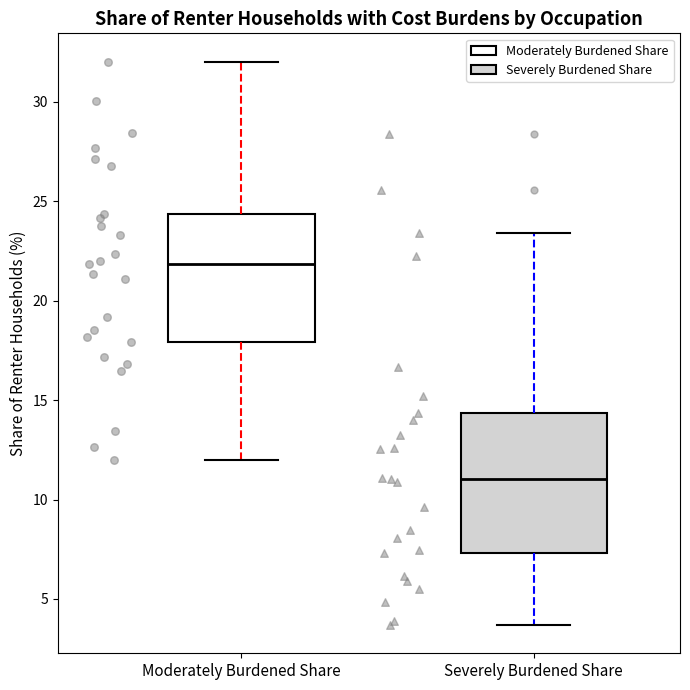

Which box's median line is the highest?

Moderately Burdened Share